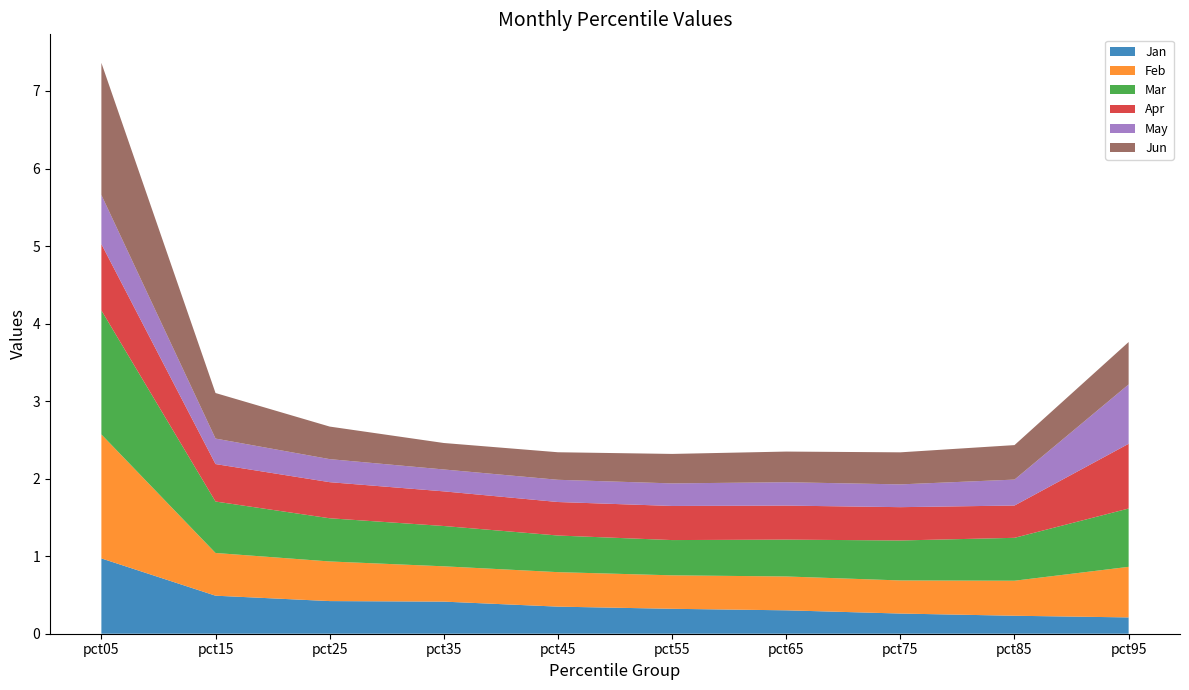

Reading left to right, extract all data points from this chart.

Jan: pct05=1.0	pct15=0.5	pct25=0.4	pct35=0.4	pct45=0.3	pct55=0.3	pct65=0.3	pct75=0.3	pct85=0.2	pct95=0.2
Feb: pct05=1.6	pct15=0.6	pct25=0.5	pct35=0.5	pct45=0.4	pct55=0.4	pct65=0.4	pct75=0.4	pct85=0.5	pct95=0.7
Mar: pct05=1.6	pct15=0.7	pct25=0.6	pct35=0.5	pct45=0.5	pct55=0.5	pct65=0.5	pct75=0.5	pct85=0.6	pct95=0.8
Apr: pct05=0.9	pct15=0.5	pct25=0.5	pct35=0.4	pct45=0.4	pct55=0.4	pct65=0.4	pct75=0.4	pct85=0.4	pct95=0.8
May: pct05=0.6	pct15=0.3	pct25=0.3	pct35=0.3	pct45=0.3	pct55=0.3	pct65=0.3	pct75=0.3	pct85=0.3	pct95=0.8
Jun: pct05=1.7	pct15=0.6	pct25=0.4	pct35=0.3	pct45=0.4	pct55=0.4	pct65=0.4	pct75=0.4	pct85=0.4	pct95=0.5